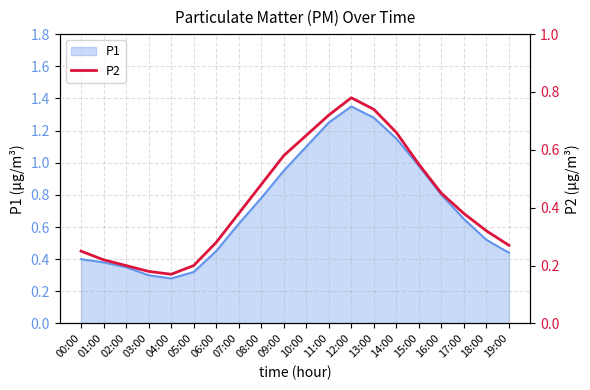

Reading left to right, transcribe all the data shown in this chart.

00:00=0.2	01:00=0.2	02:00=0.2	03:00=0.2	04:00=0.2	05:00=0.2	06:00=0.3	07:00=0.4	08:00=0.5	09:00=0.6	10:00=0.7	11:00=0.7	12:00=0.8	13:00=0.7	14:00=0.7	15:00=0.6	16:00=0.5	17:00=0.4	18:00=0.3	19:00=0.3